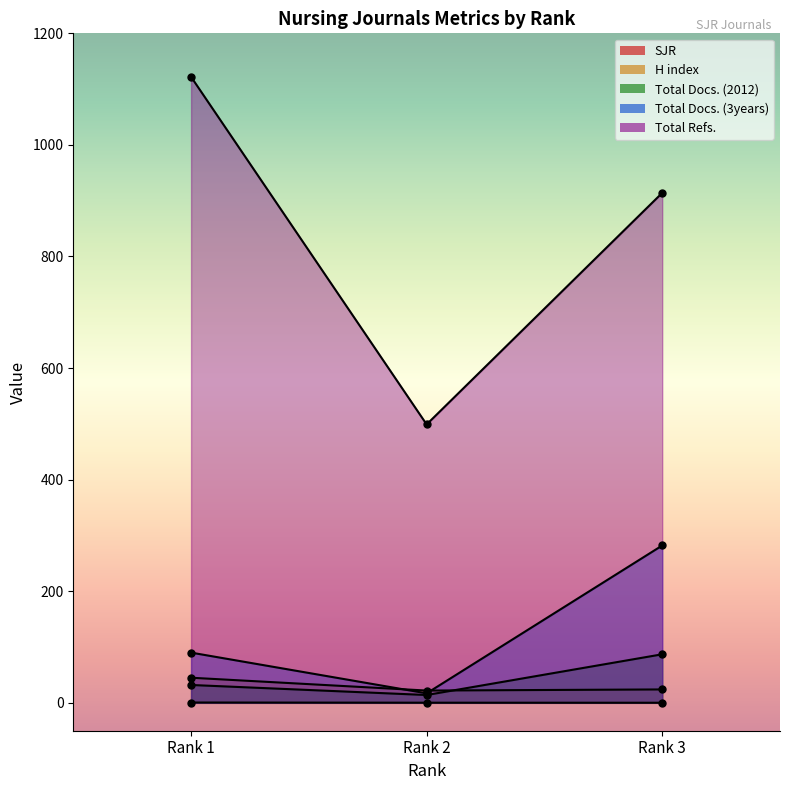

Is it true that H index equals 22.0 at Rank 2?

True